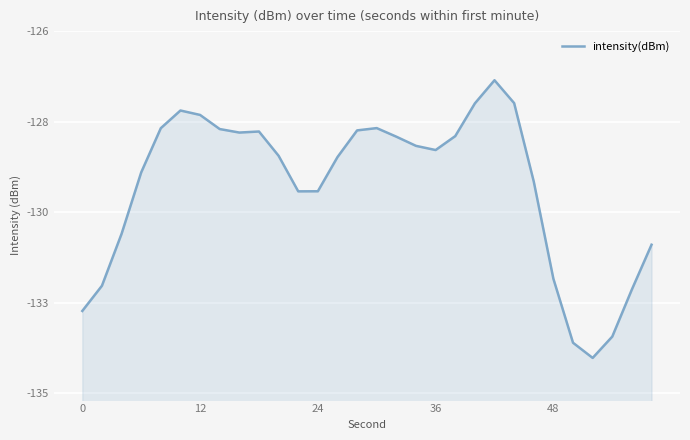

Count the number of data series in this chart.

1